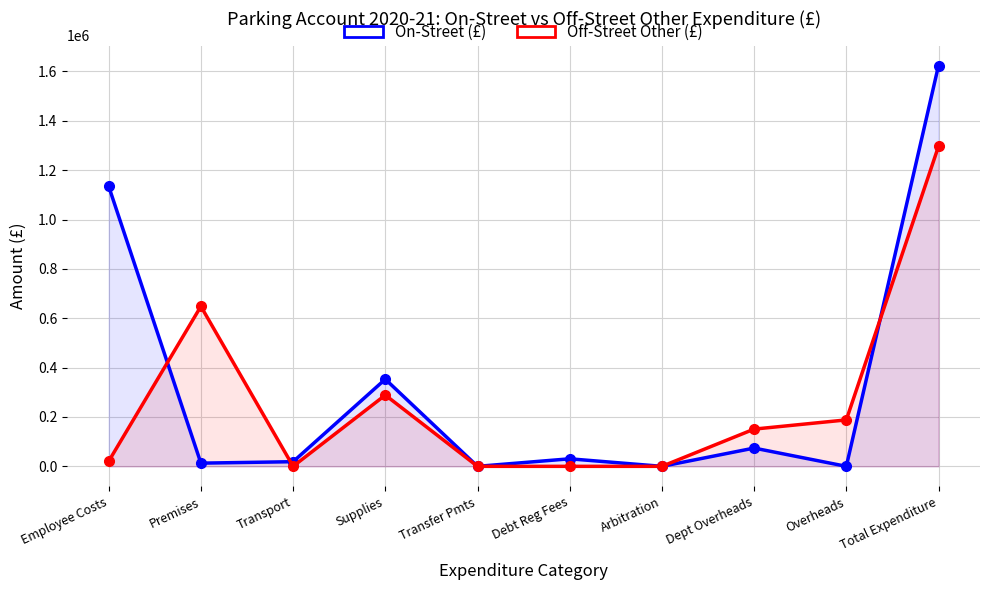

Reading right to left, list all the values displayed in this chart.

On-Street (£): 1623960	0	74030	0	30550	0	353100	18830	12950	1134500
Off-Street Other (£): 1296710	188170	150880	0	0	0	288710	0	648300	20650